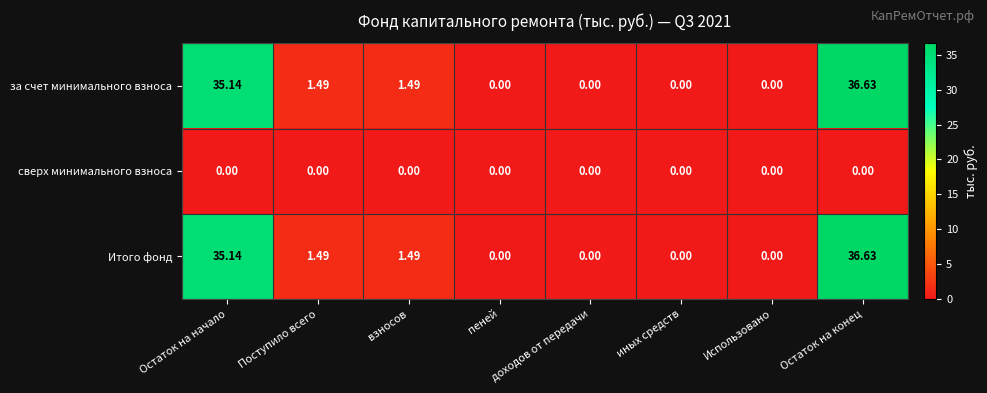

Where does the Итого фонд series first go above 1?

Остаток на начало